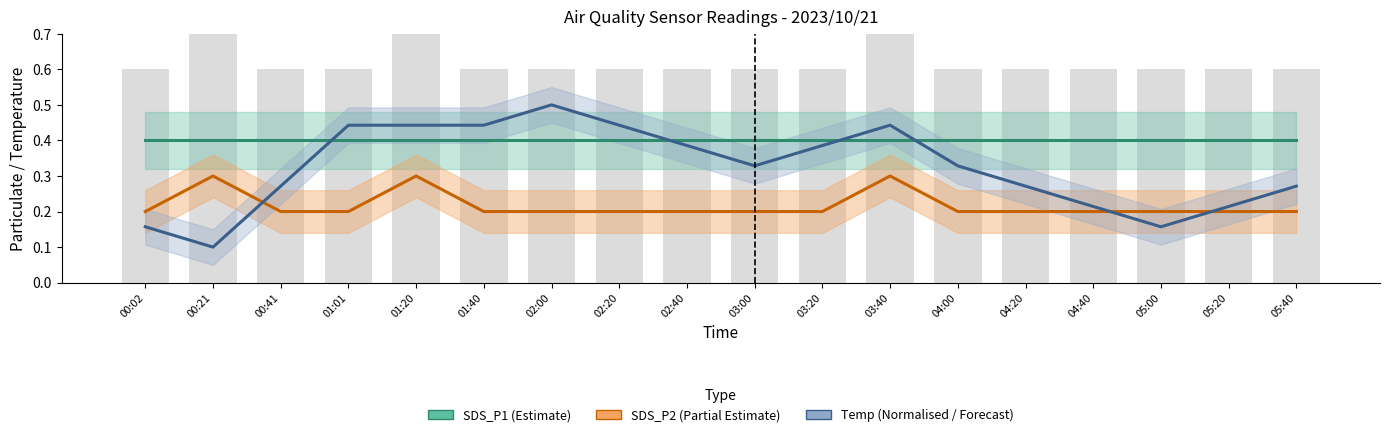

How many groups of bars are there?

18